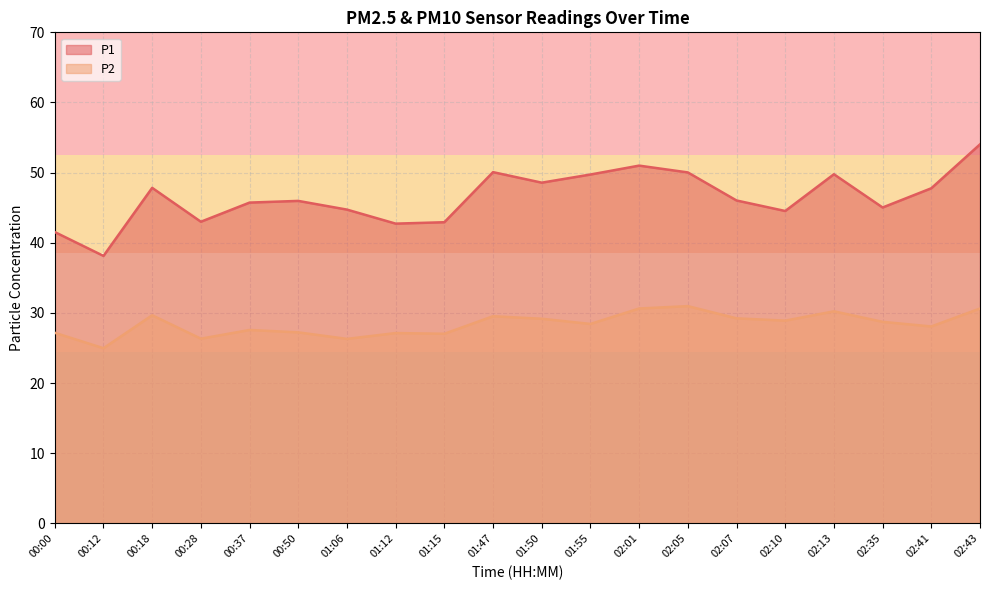

List the labels in order of P2 value, smallest first.

00:12, 01:06, 00:28, 01:15, 01:12, 00:00, 00:50, 00:37, 02:41, 01:55, 02:35, 02:10, 01:50, 02:07, 01:47, 00:18, 02:13, 02:01, 02:43, 02:05